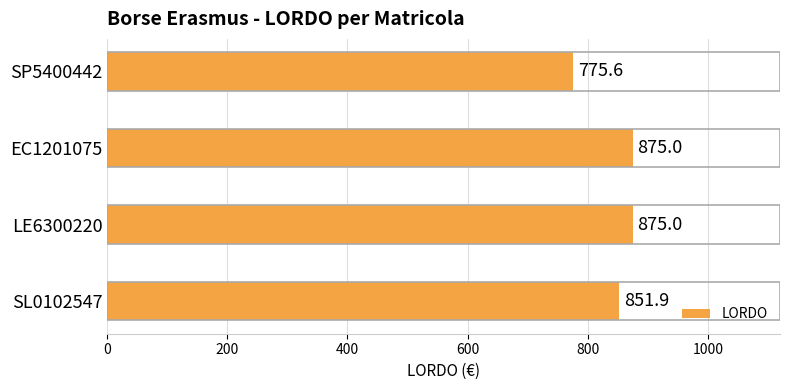

What is the difference between the maximum and minimum values?

99.4